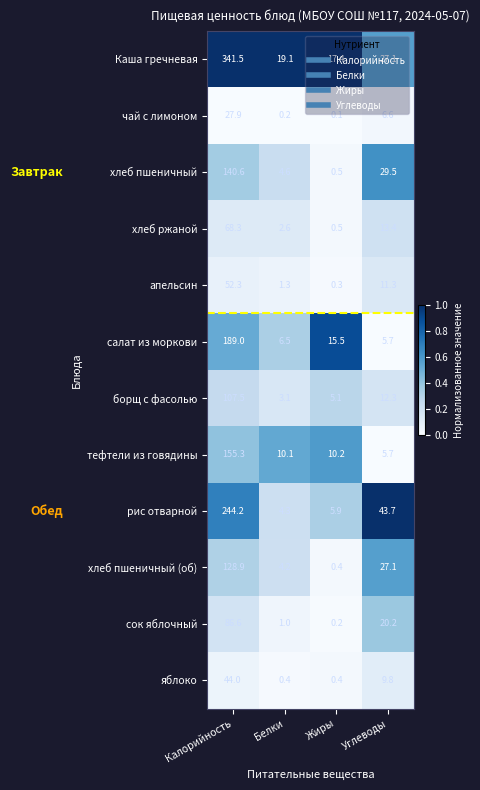

Which category has the lowest value in the сок яблочный series?

Жиры